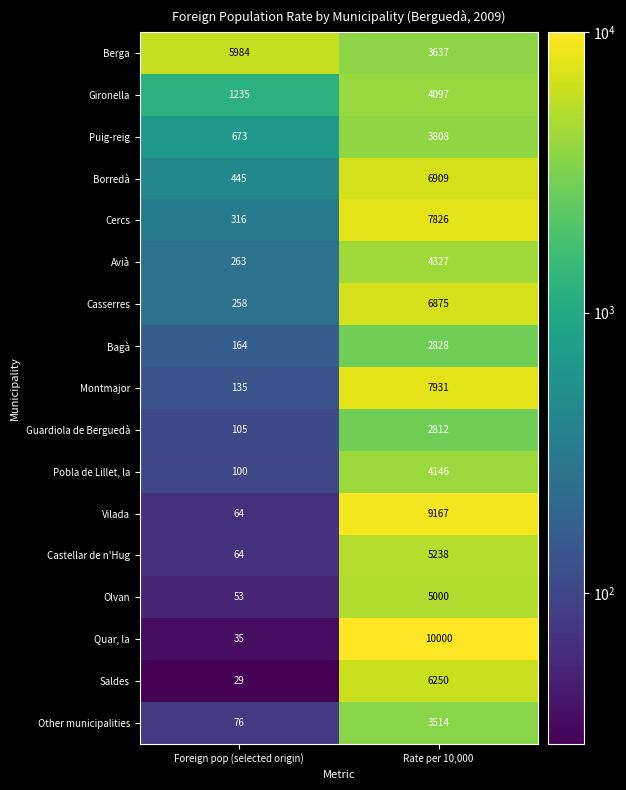

What is the greatest value displayed?

10000